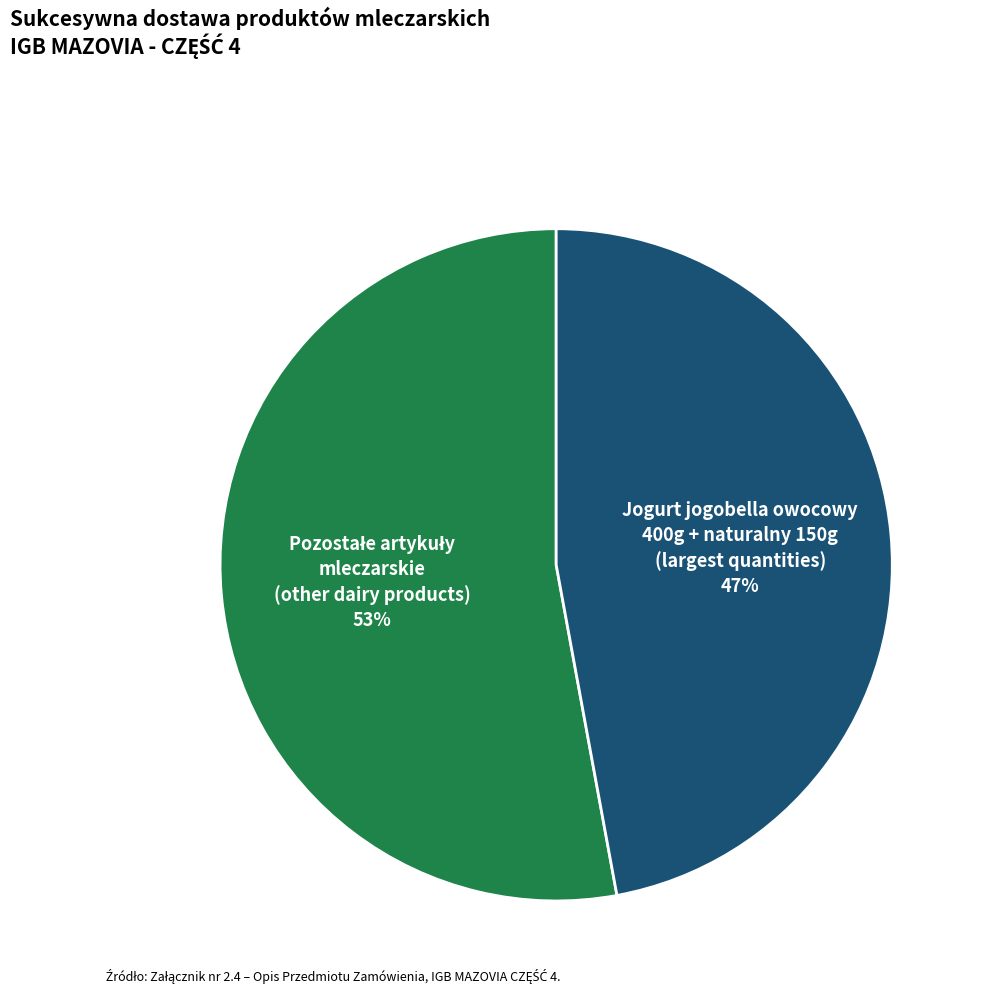

Is it true that Jogurt jogobella owocowy 400g + naturalny 150g (largest quantities) is 36% of the pie?

False